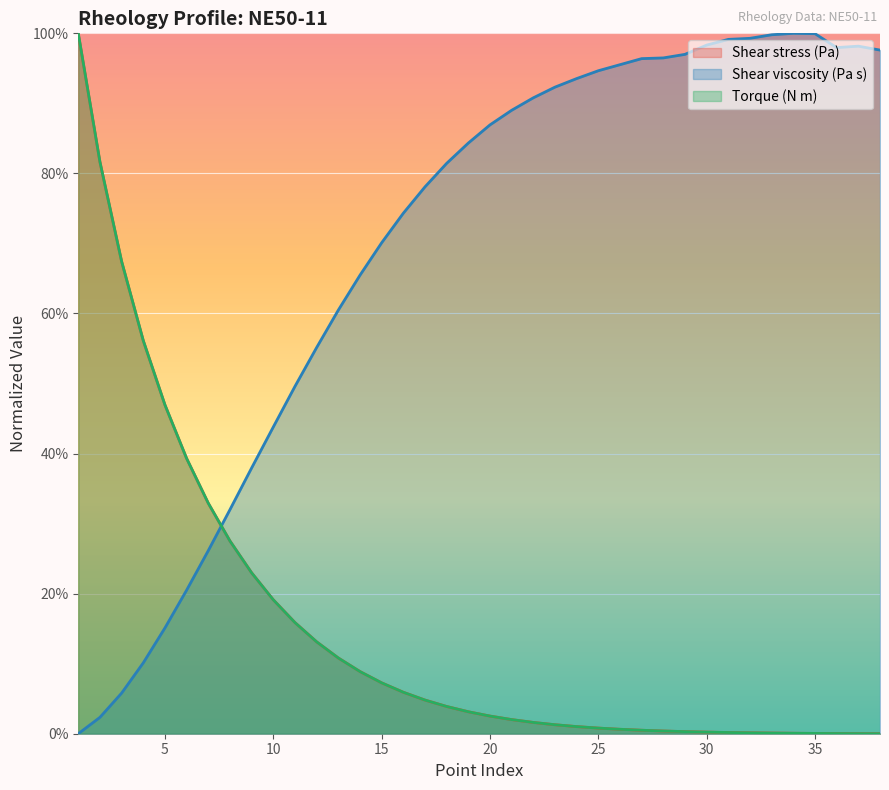

What is the greatest value displayed?

1.0